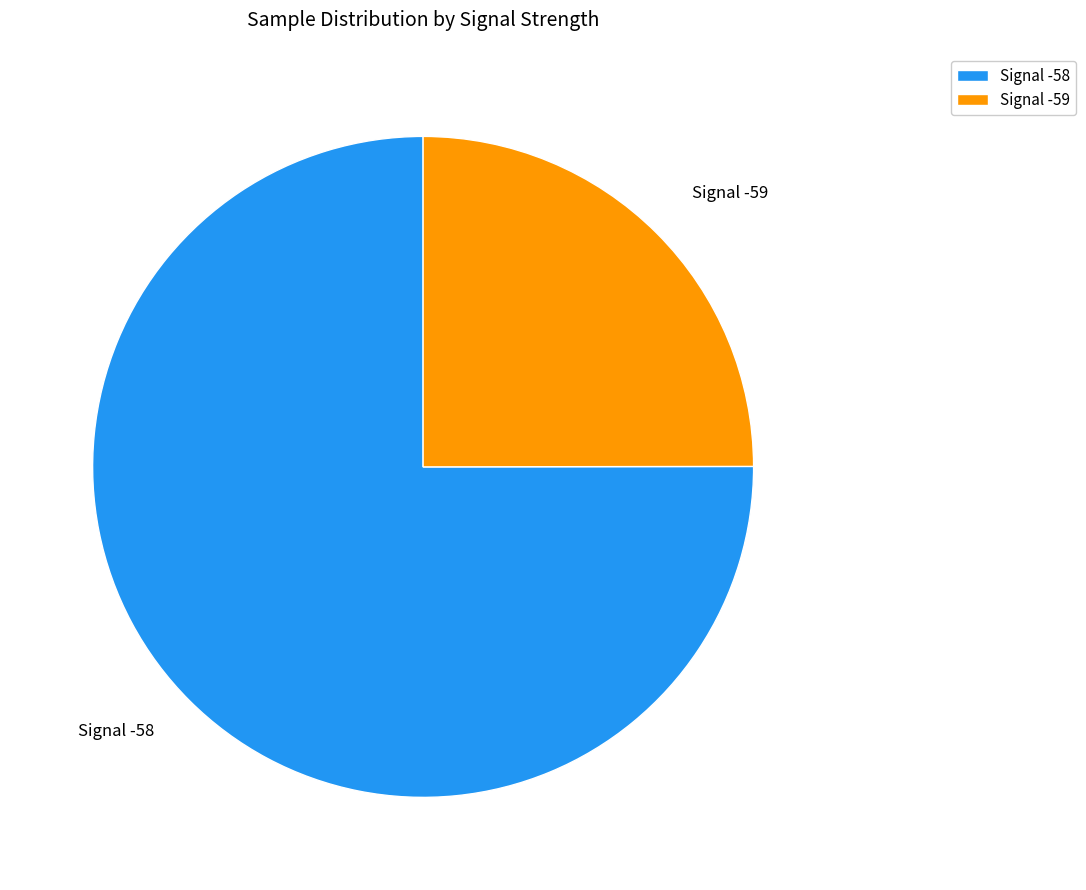

Which slice is the smallest?

Signal -59